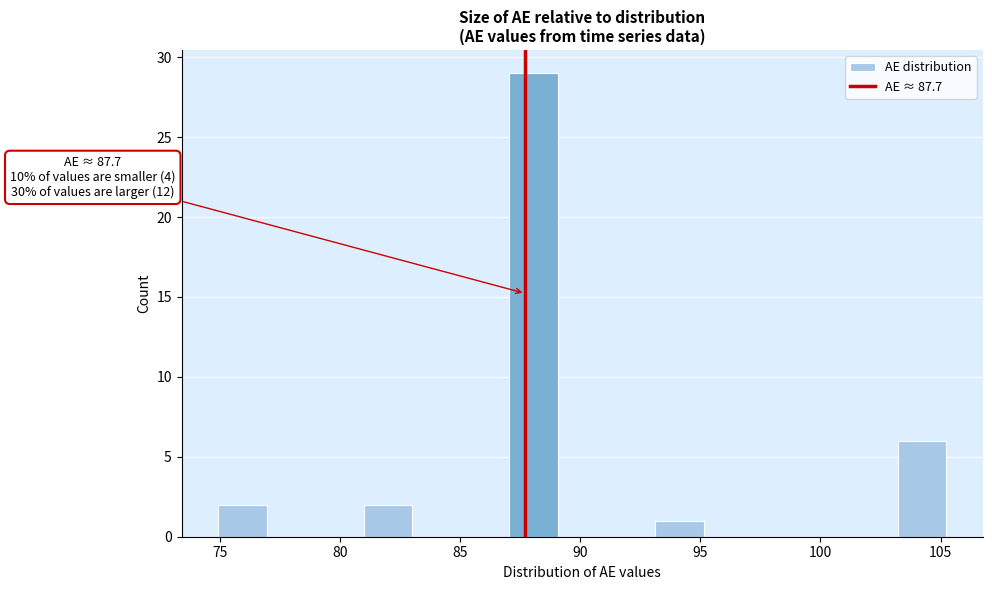

Over which range of the x-axis is the bar tallest?

87 to 89